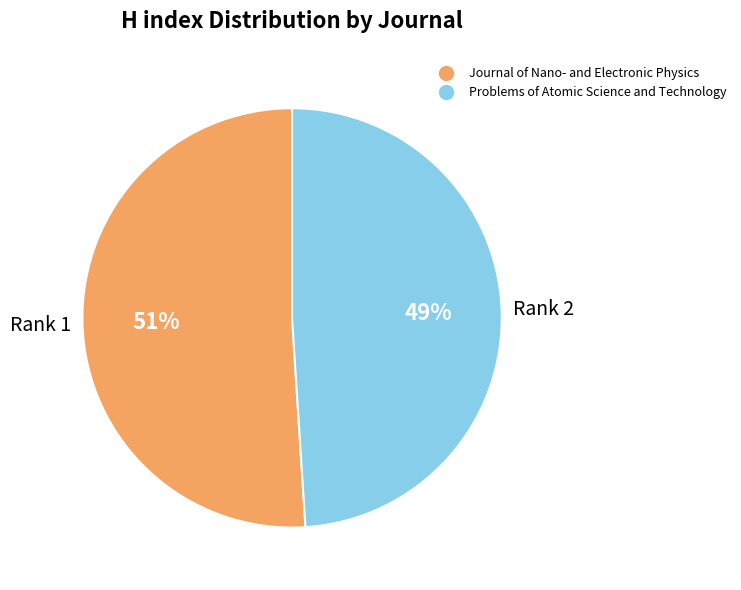

To the nearest percent, what portion does Journal of Nano- and Electronic Physics represent?

51%